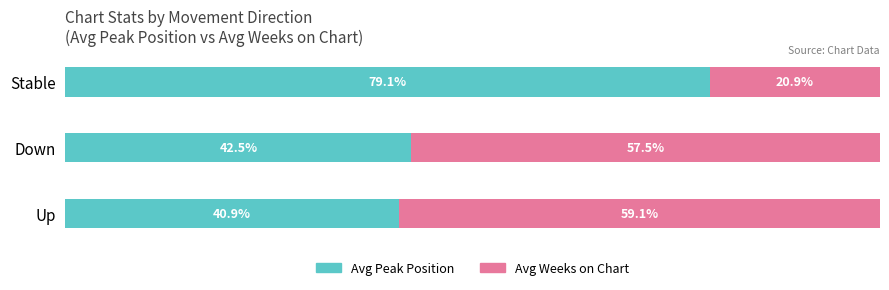

At which label does Avg Peak Position reach its peak?

Stable